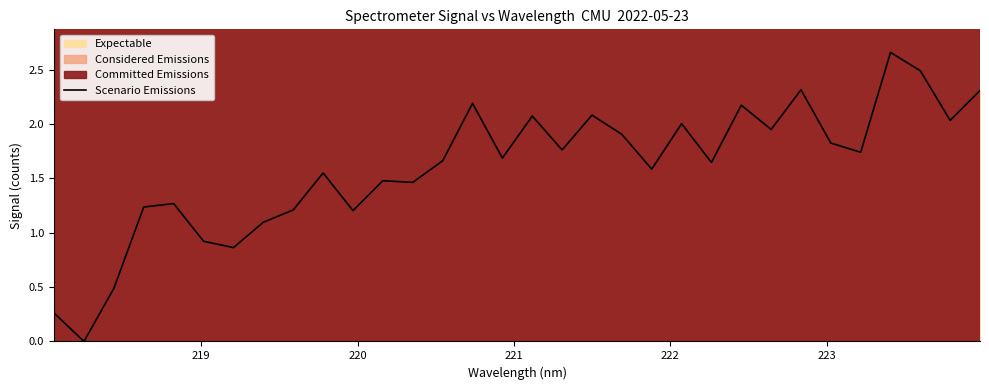

Reading left to right, extract all data points from this chart.

0.3	0.0	0.5	1.2	1.3	0.9	0.9	1.1	1.2	1.5	1.2	1.5	1.5	1.7	2.2	1.7	2.1	1.8	2.1	1.9	1.6	2.0	1.6	2.2	1.9	2.3	1.8	1.7	2.7	2.5	2.0	2.3